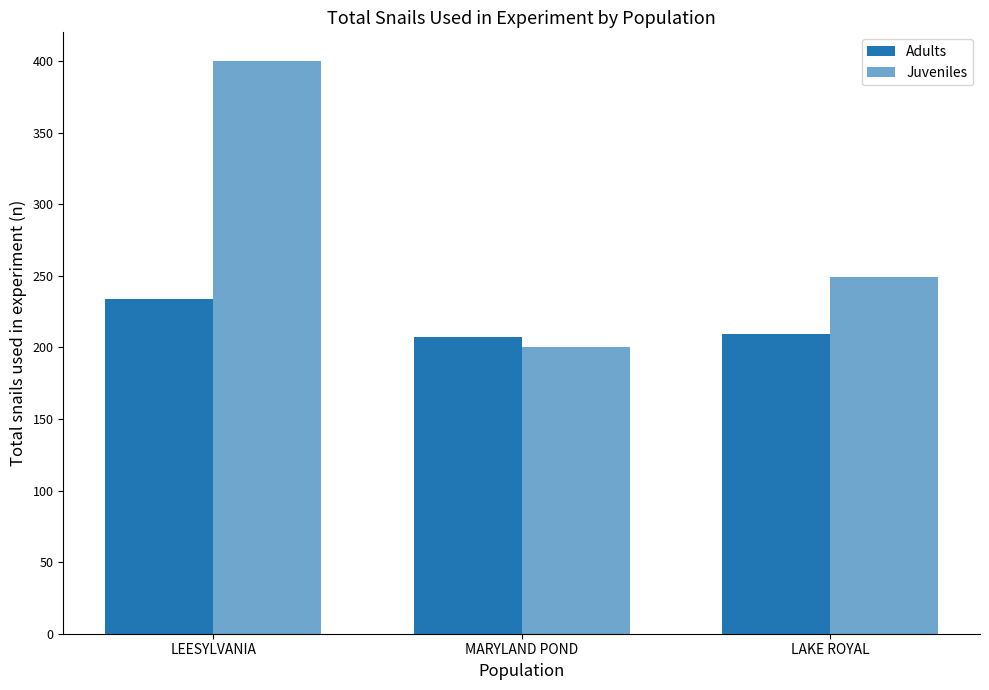

Count the number of categories in the chart.

3